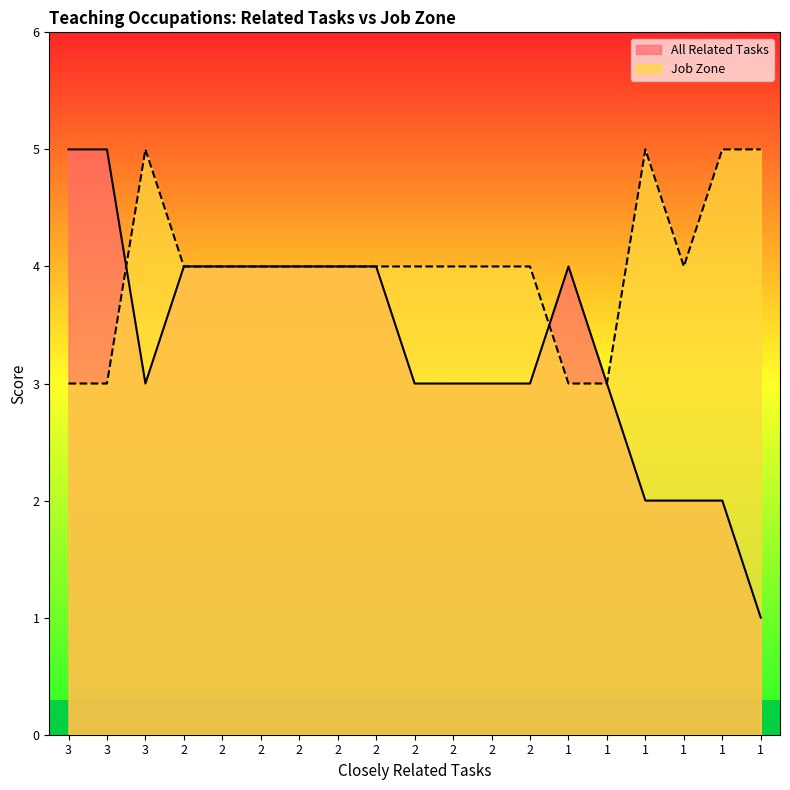

How many data points in All Related Tasks are less than 3?

4